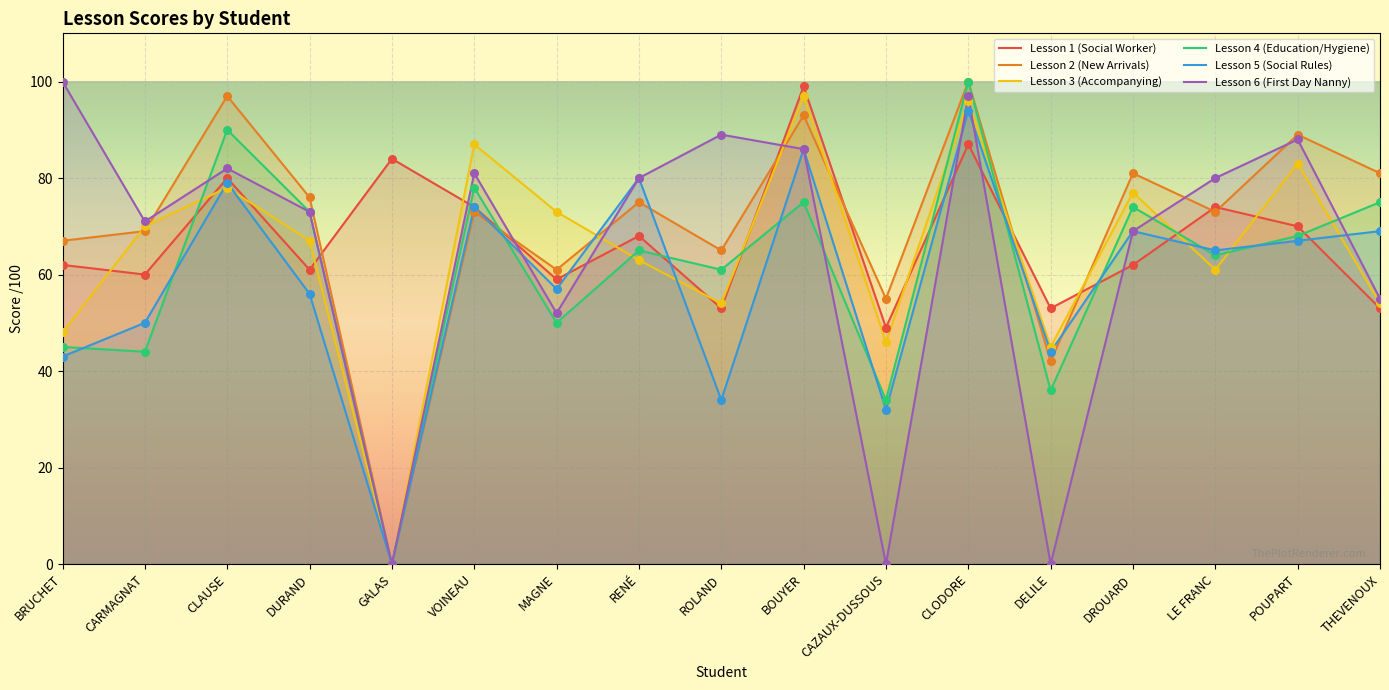

Which series reaches the minimum Y coordinate?

note leçon lesson2